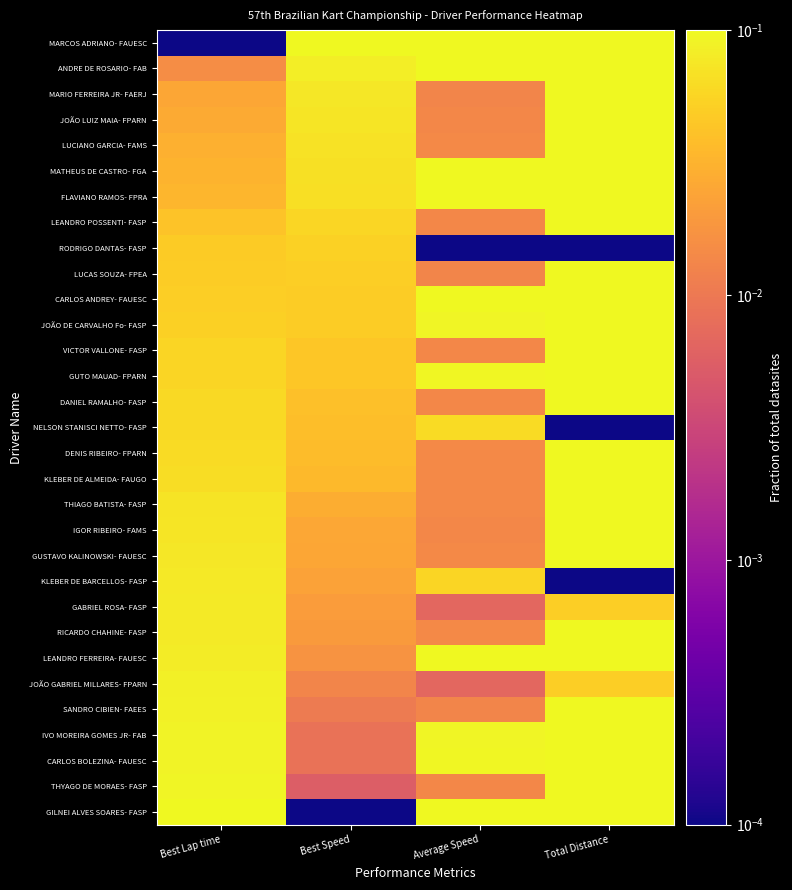

Which series changed the most between Best Speed and Total Distance?

GILNEI ALVES SOARES- FASP